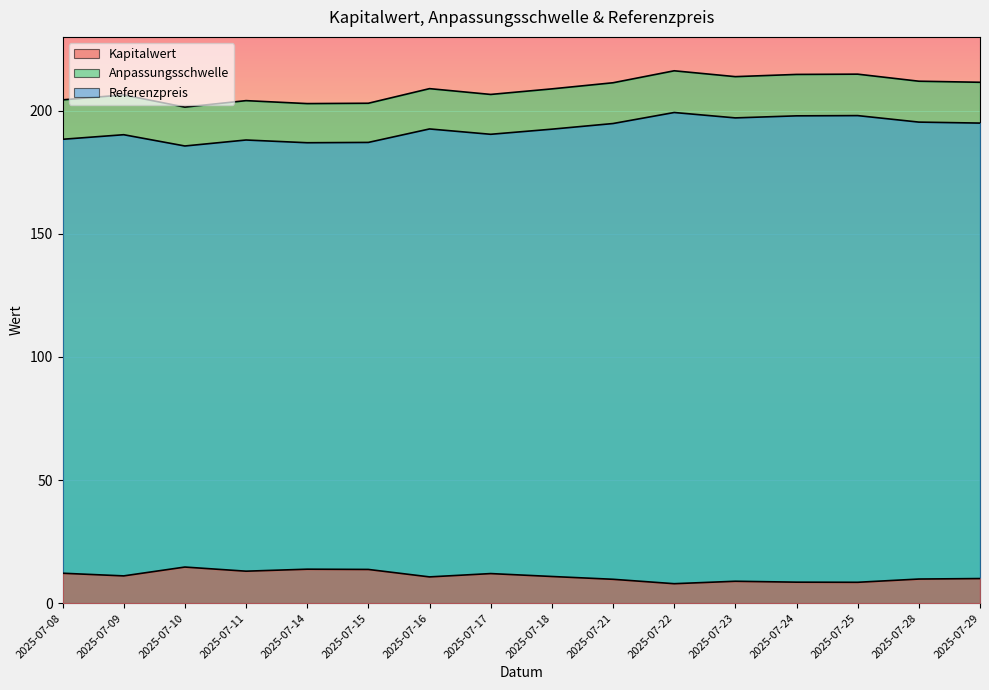

The Kapitalwert series shows 14.1 at 2025-07-29. True or false?

False